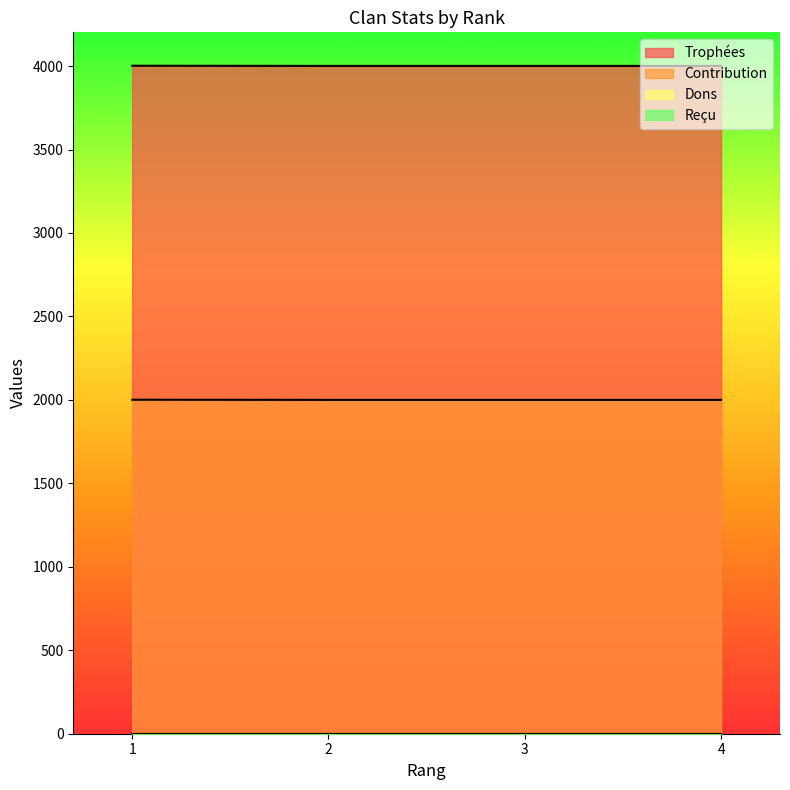

True or false: Contribution and Trophées intersect in this chart.

False